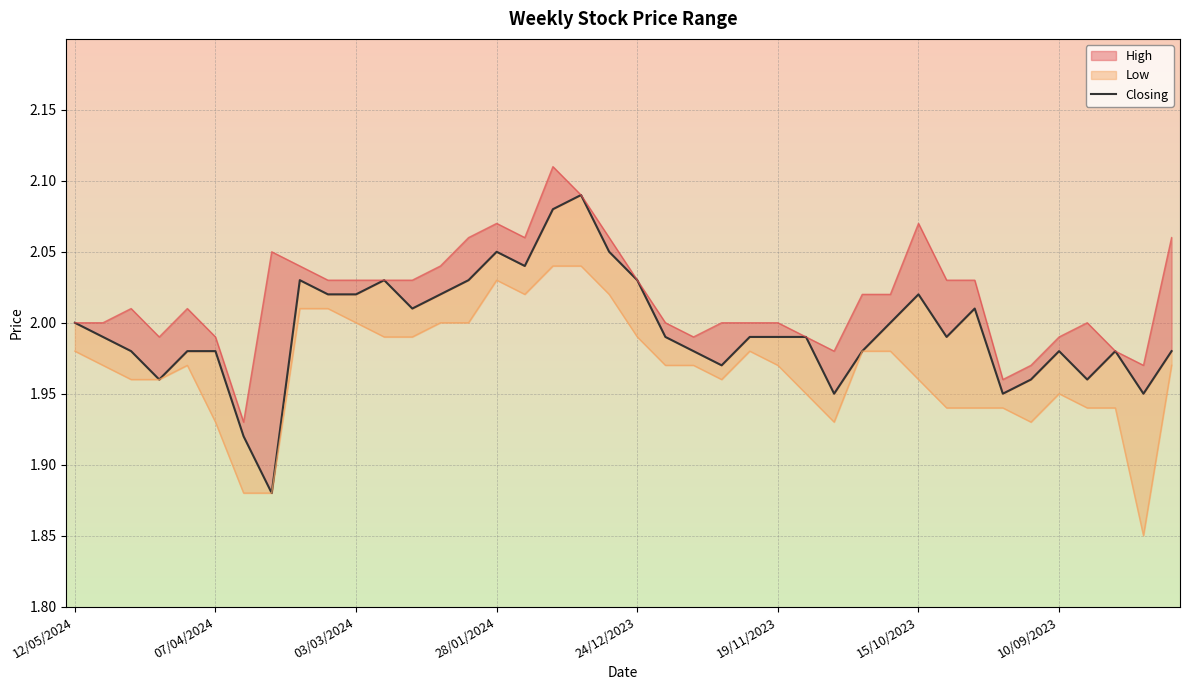

What is the maximum value shown in the chart?

2.1